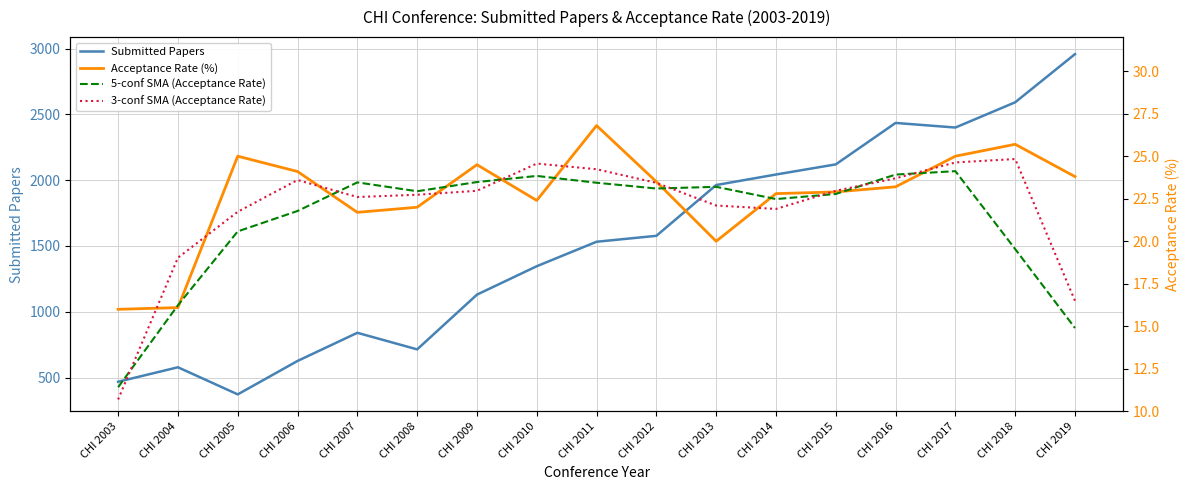

What is the difference between the second highest and second lowest values in the Submitted Papers series?

2124